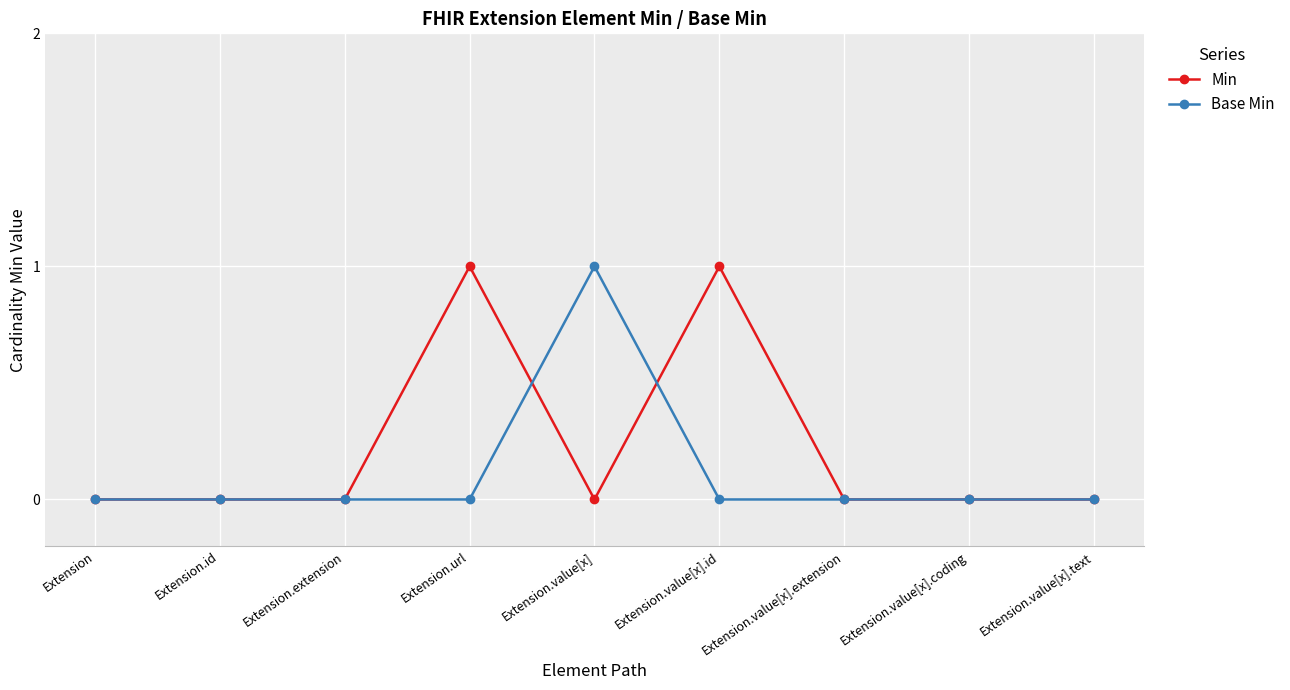

True or false: Min has more than 0 interior local peaks.

True